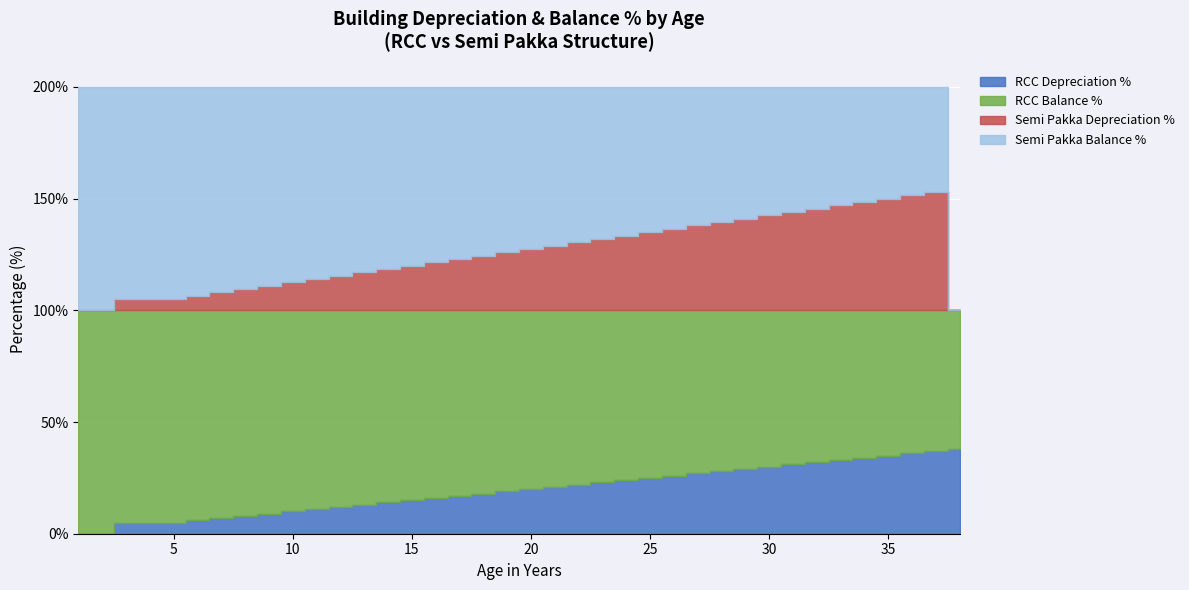

Which label corresponds to the smallest value in the chart?

1